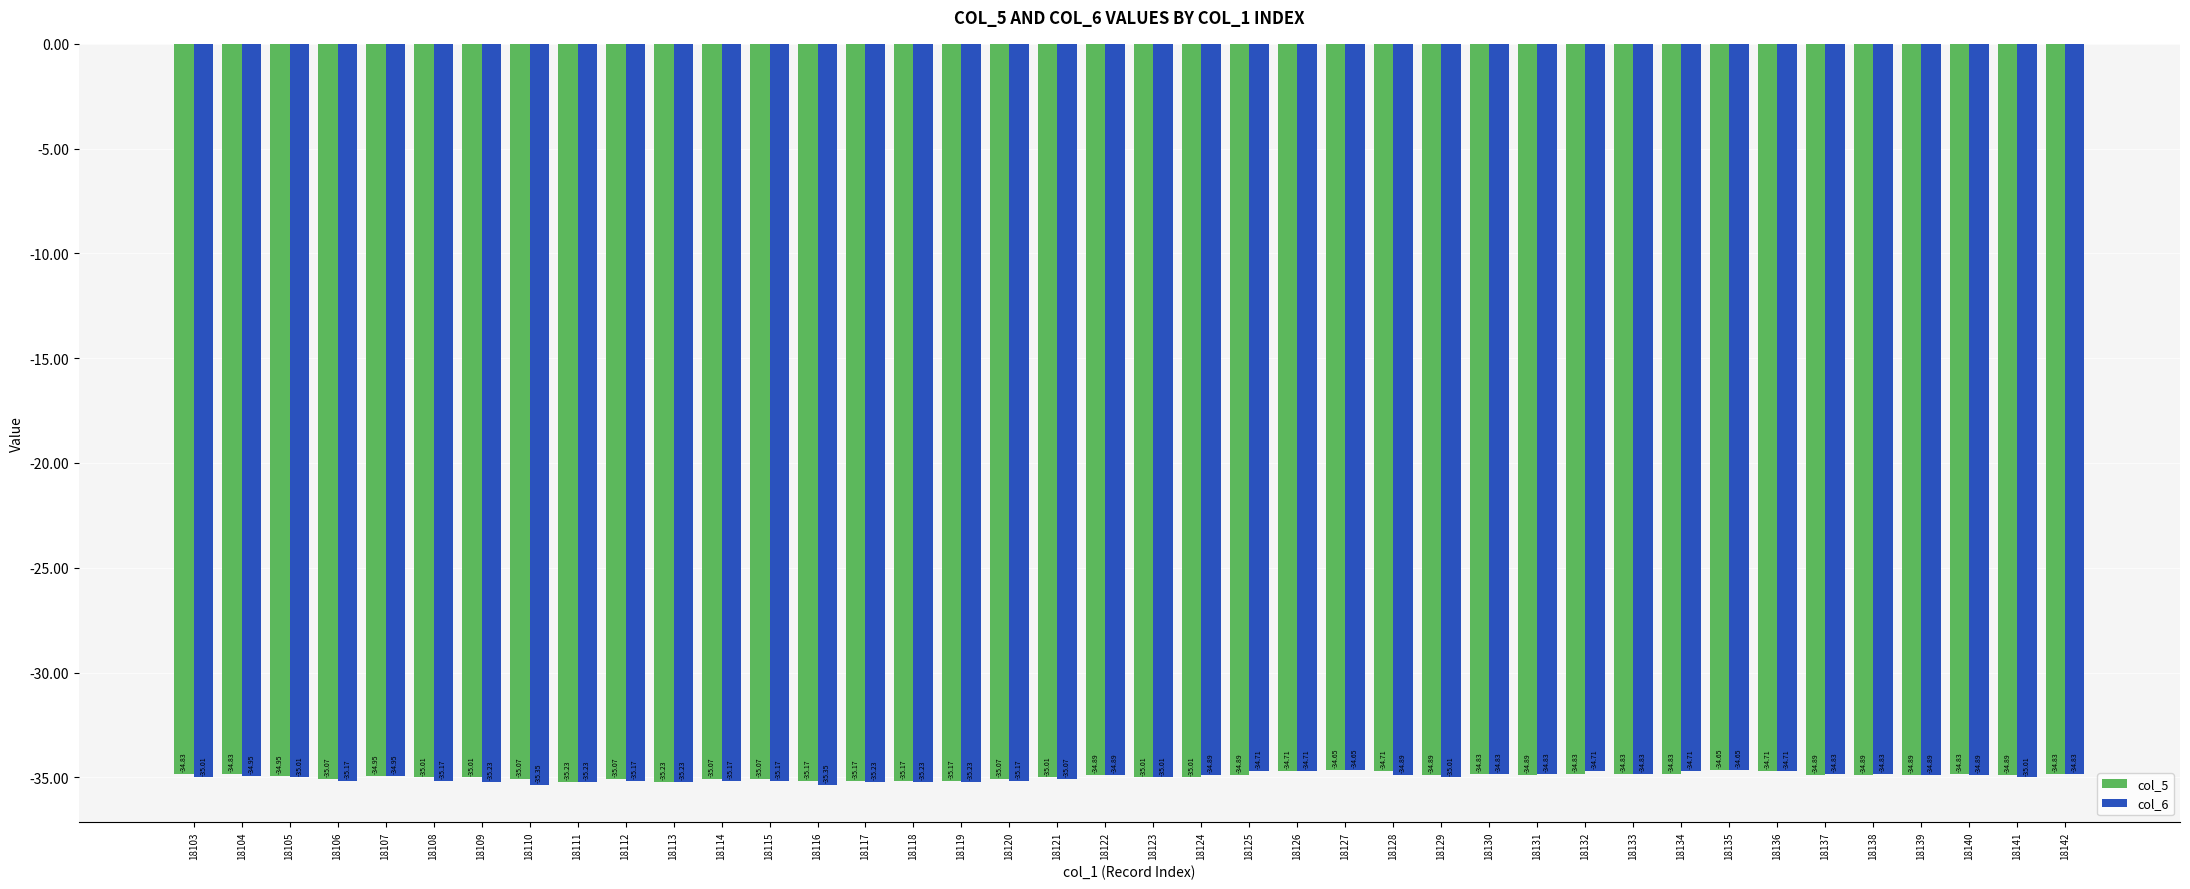

What is the sum of the col_5 values at 18128 and 18113?

-69.9